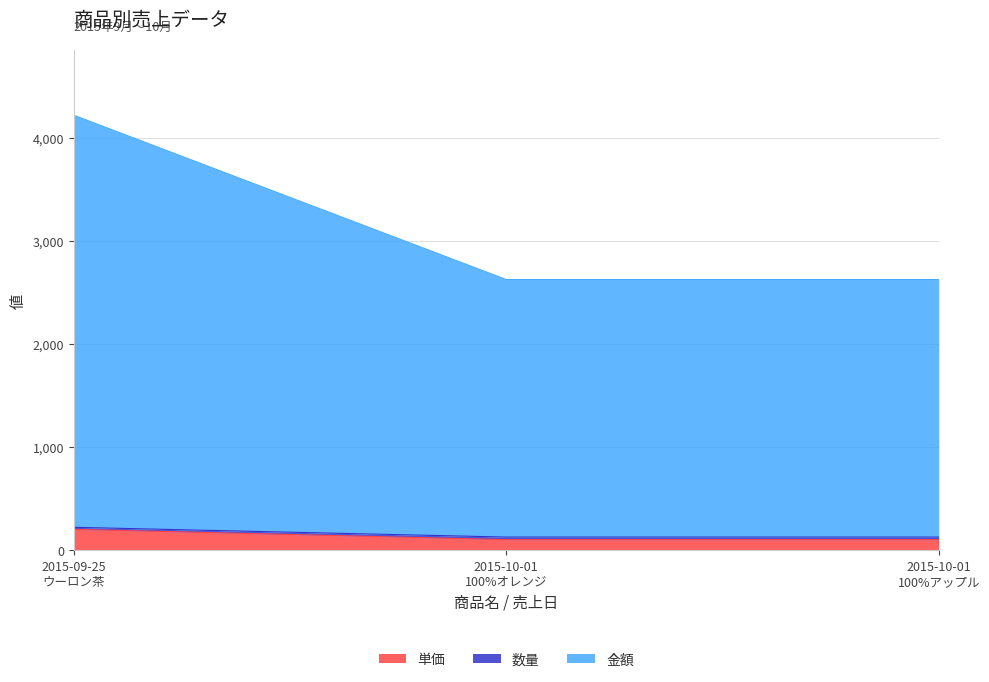

At 2015-10-01
100%アップル, list the series in order from largest to smallest.

金額, 単価, 数量